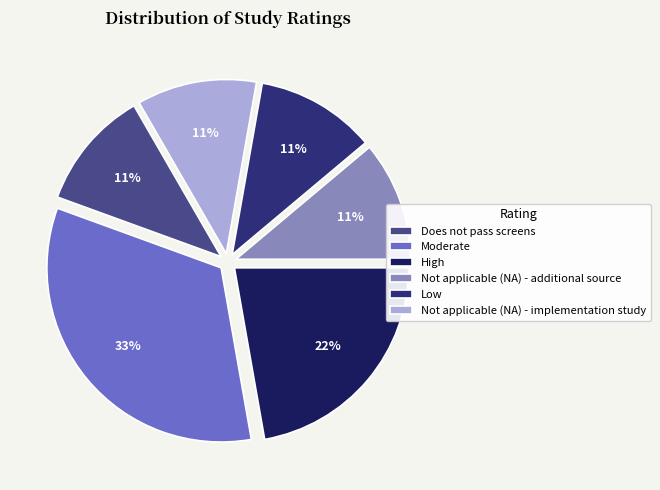

Which category has the biggest portion of the pie?

Moderate